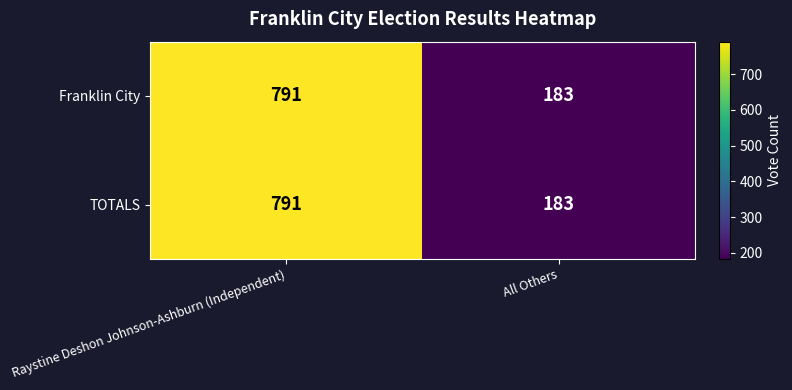

What is the approximate value of Franklin City at Raystine Deshon Johnson-Ashburn (Independent)?

791